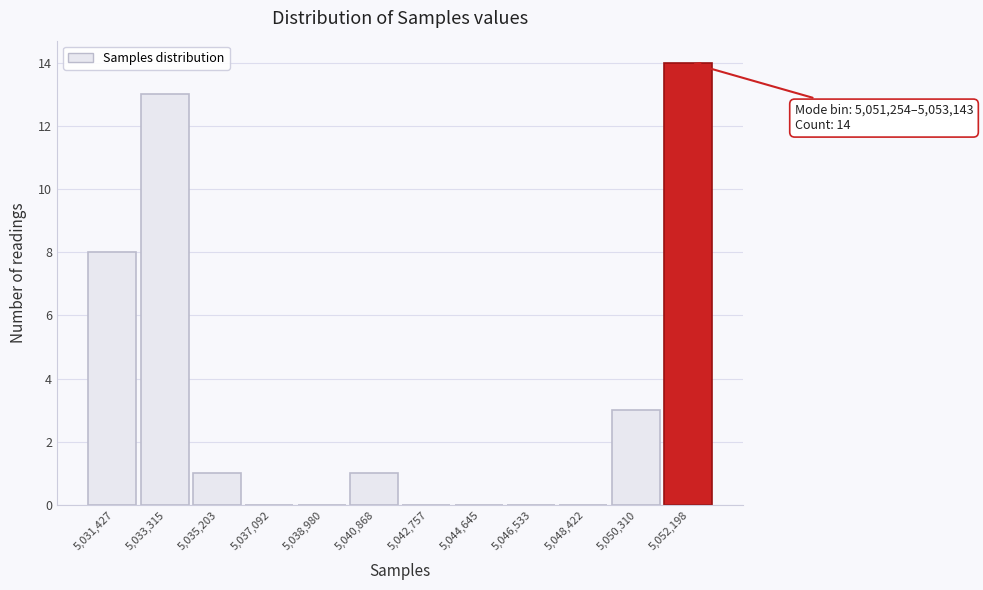

Which range on the x-axis has the tallest bar?

5051200 to 5053200